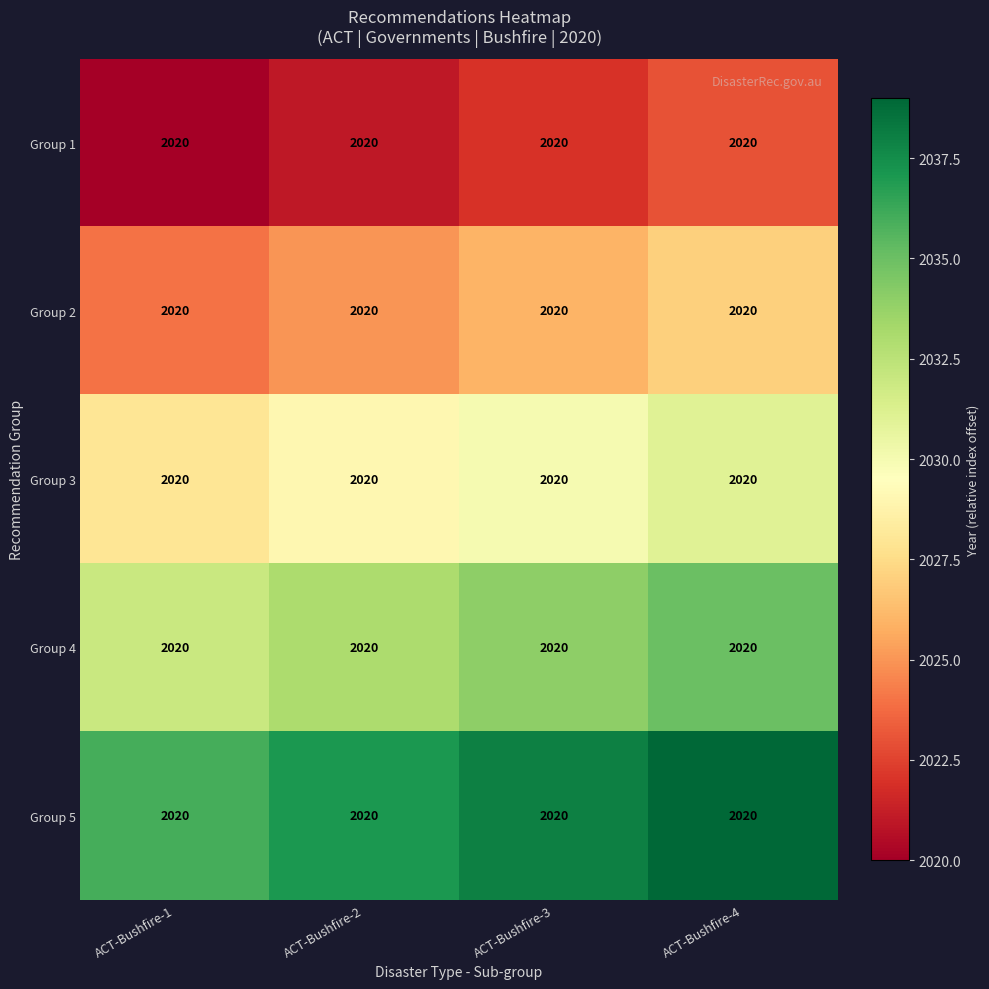

What is the sum of all Group 5 values?

8150